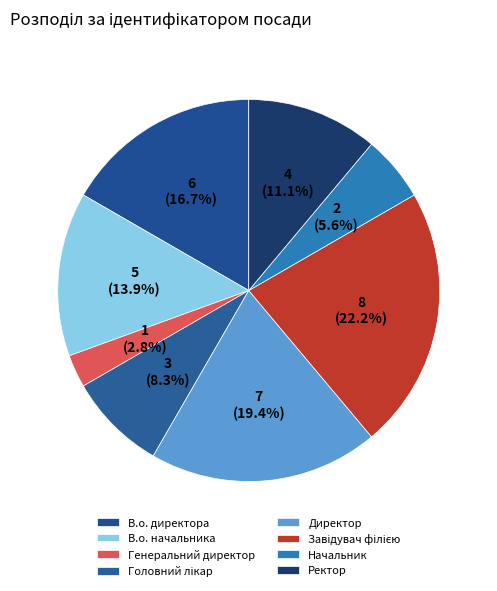

Between Начальник and Генеральний директор, which is larger?

Начальник